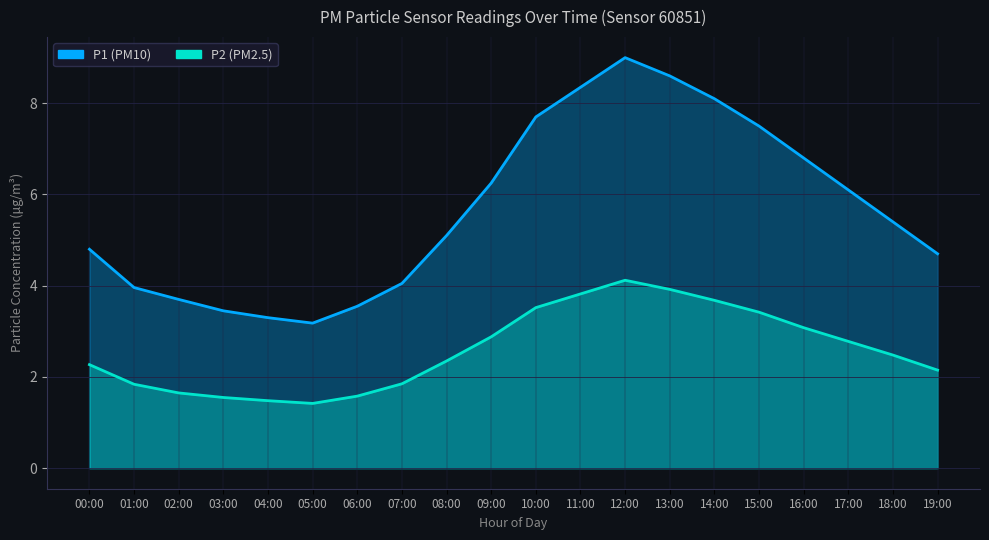

What is the difference between the maximum and minimum values in the P1 series?

5.8